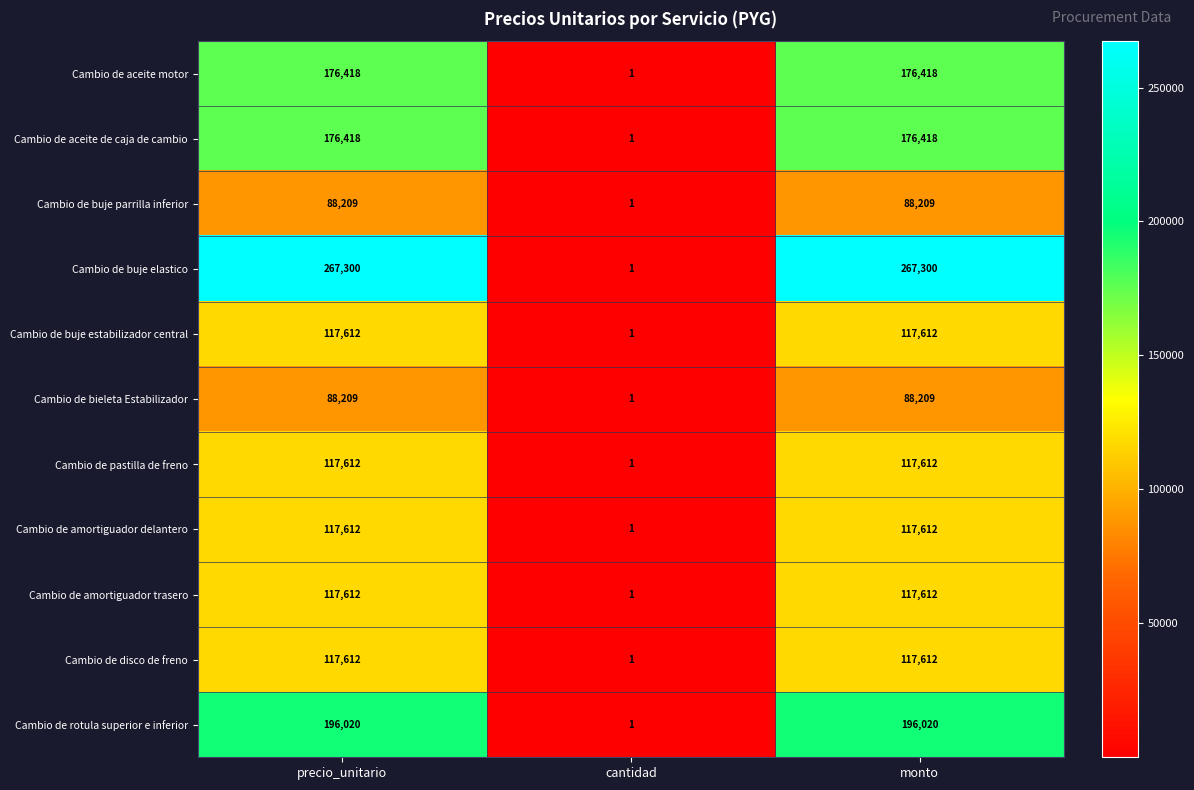

What is the difference between the second highest and minimum values in the Cambio de buje parrilla inferior series?

88208